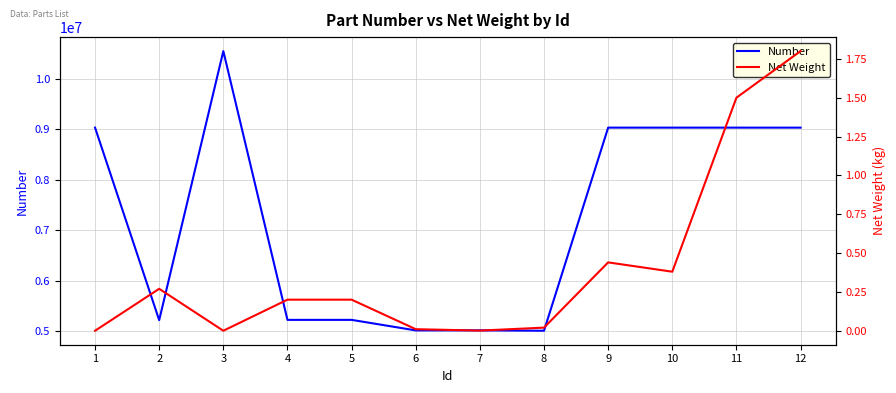

True or false: Number and Net Weight intersect in this chart.

False